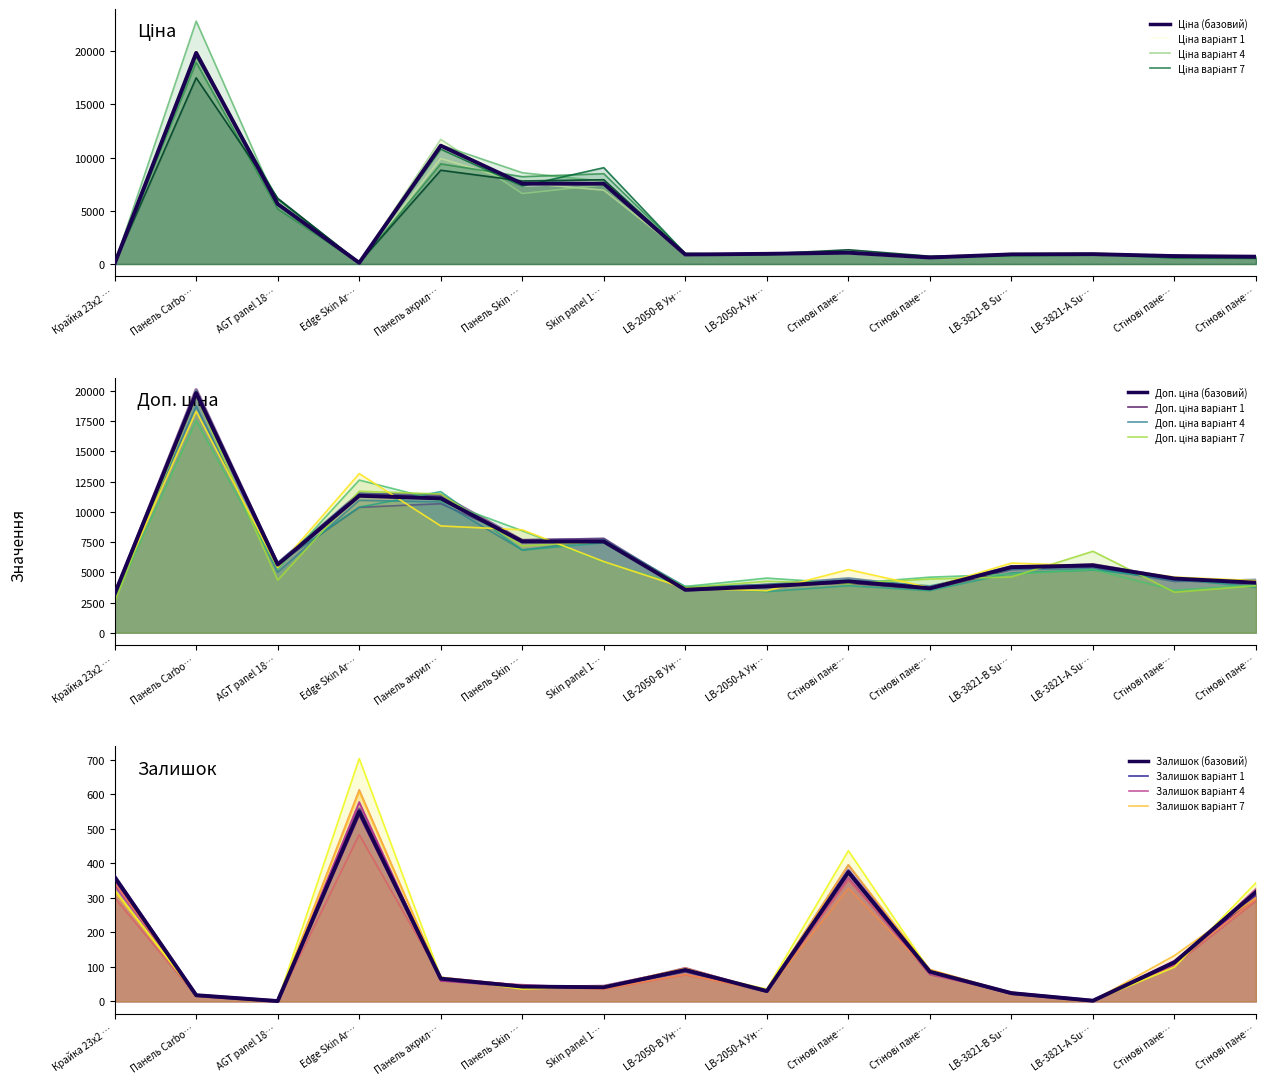

List the labels in order of Доп. ціна line 1 value, smallest first.

Крайка 23x2 …, LB-2050-В Ун…, Стінові пане…, LB-2050-А Ун…, Стінові пане…, Стінові пане…, Стінові пане…, LB-3821-В Su…, LB-3821-А Su…, AGT panel 18…, Панель Skin …, Skin panel 1…, Панель акрил…, Edge Skin Ar…, Панель Carbo…